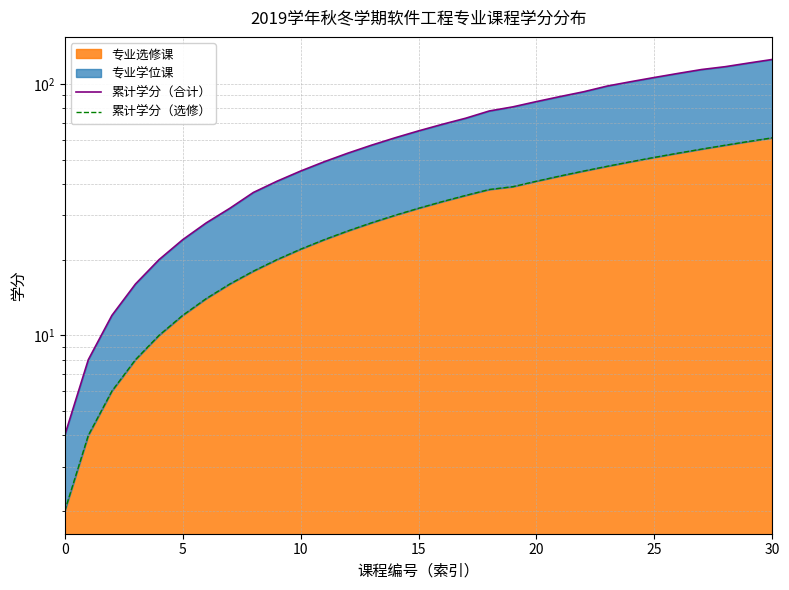

What is the value of the 累计学分（选修） point at the 10th from the left?

20